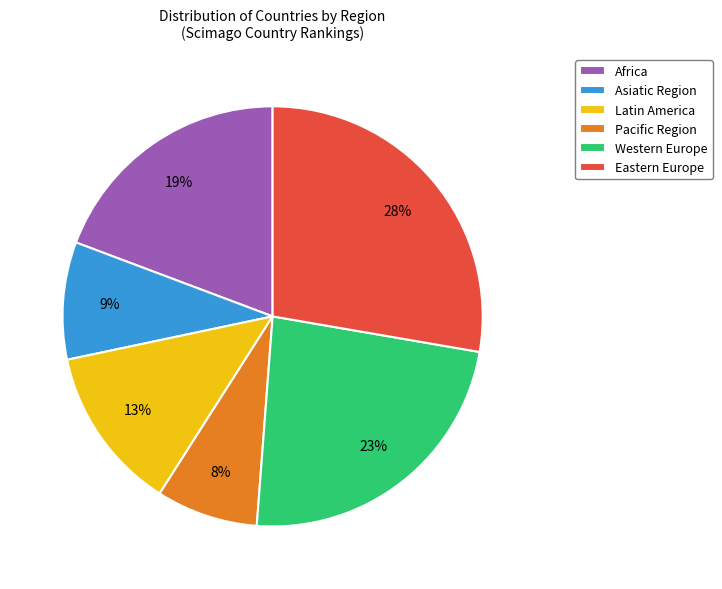

Count the number of slices in the pie.

6